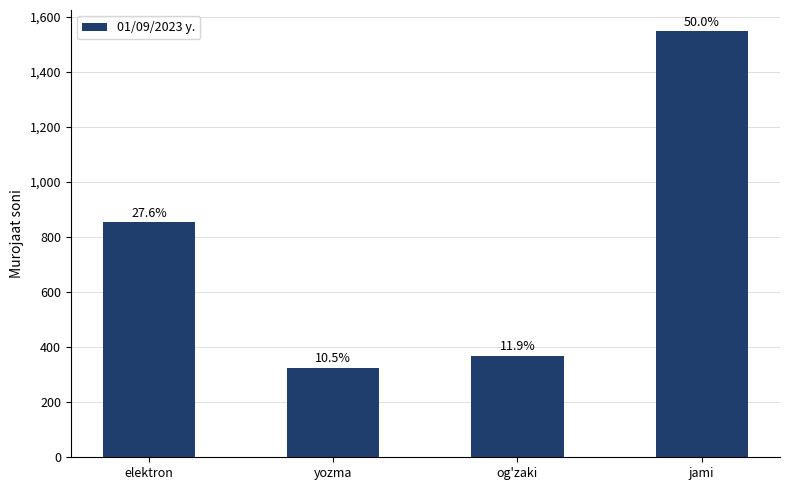

What is the difference between the maximum and minimum values?

1222